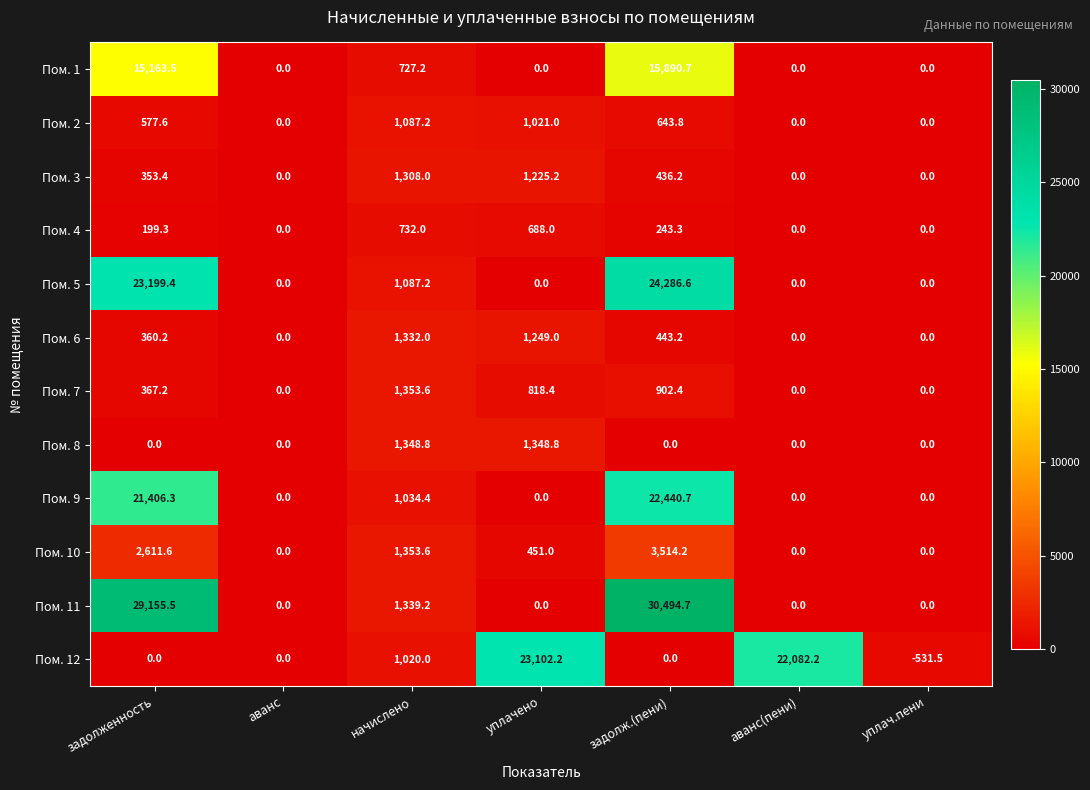

Is it true that Пом. 11 equals 1339.2 at начислено?

True